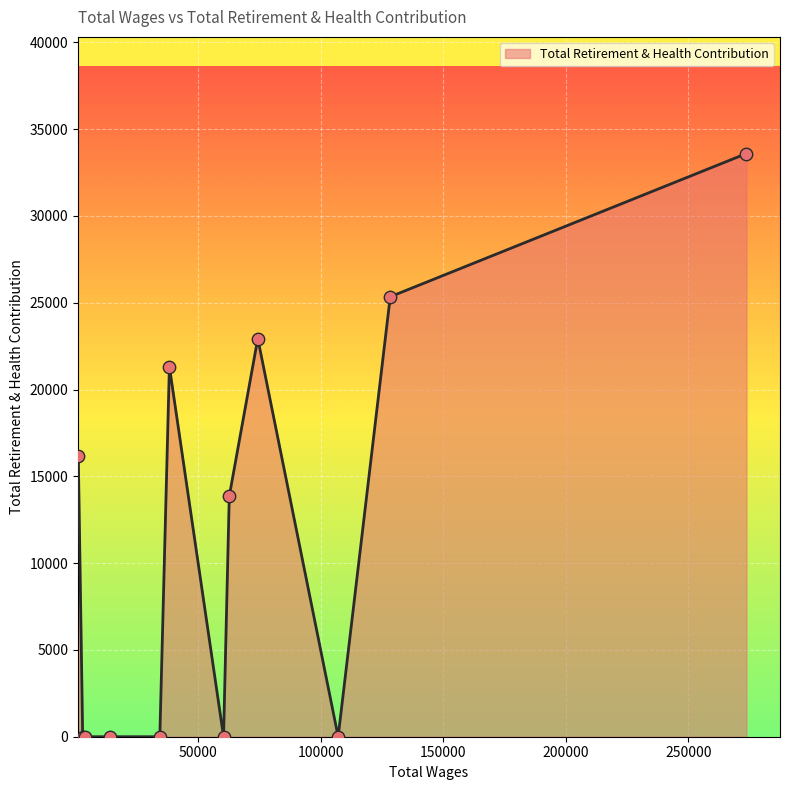

What is the greatest value displayed?

33594